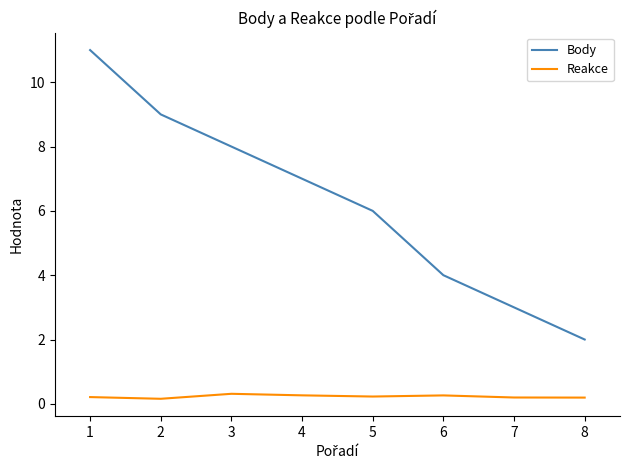

What is the maximum value for Body?

11.0